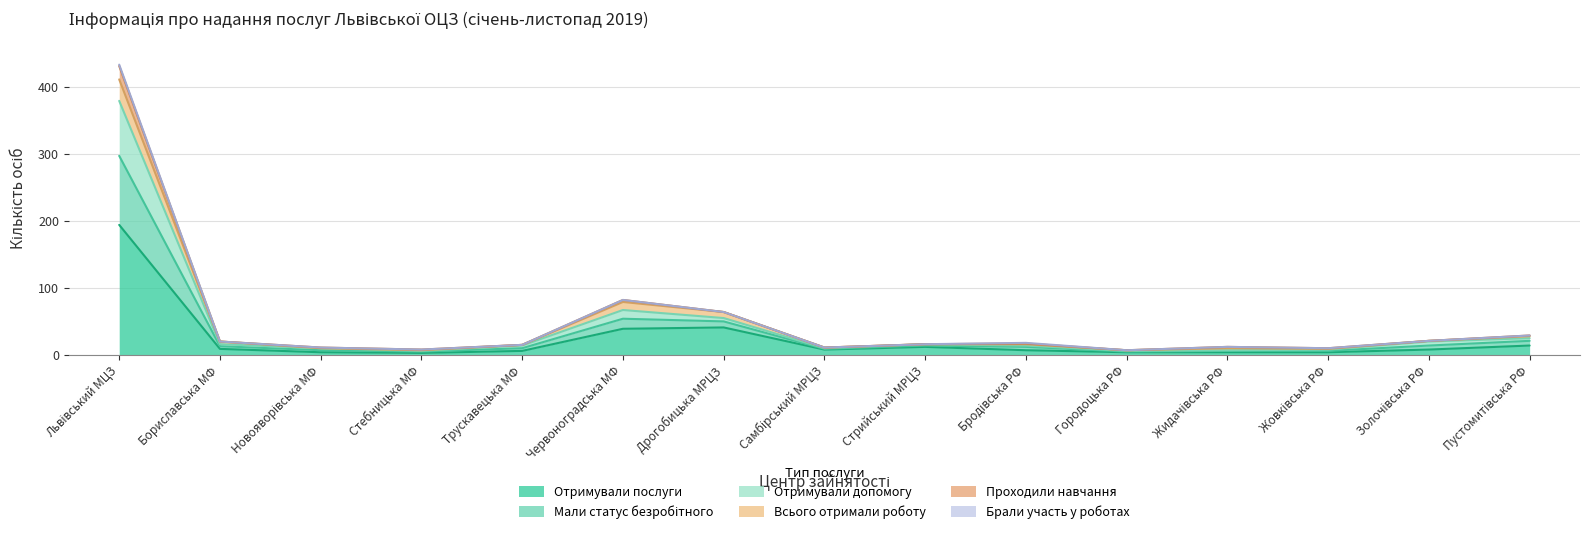

At which label does Проходили навчання first exceed 16?

Львівський МЦЗ